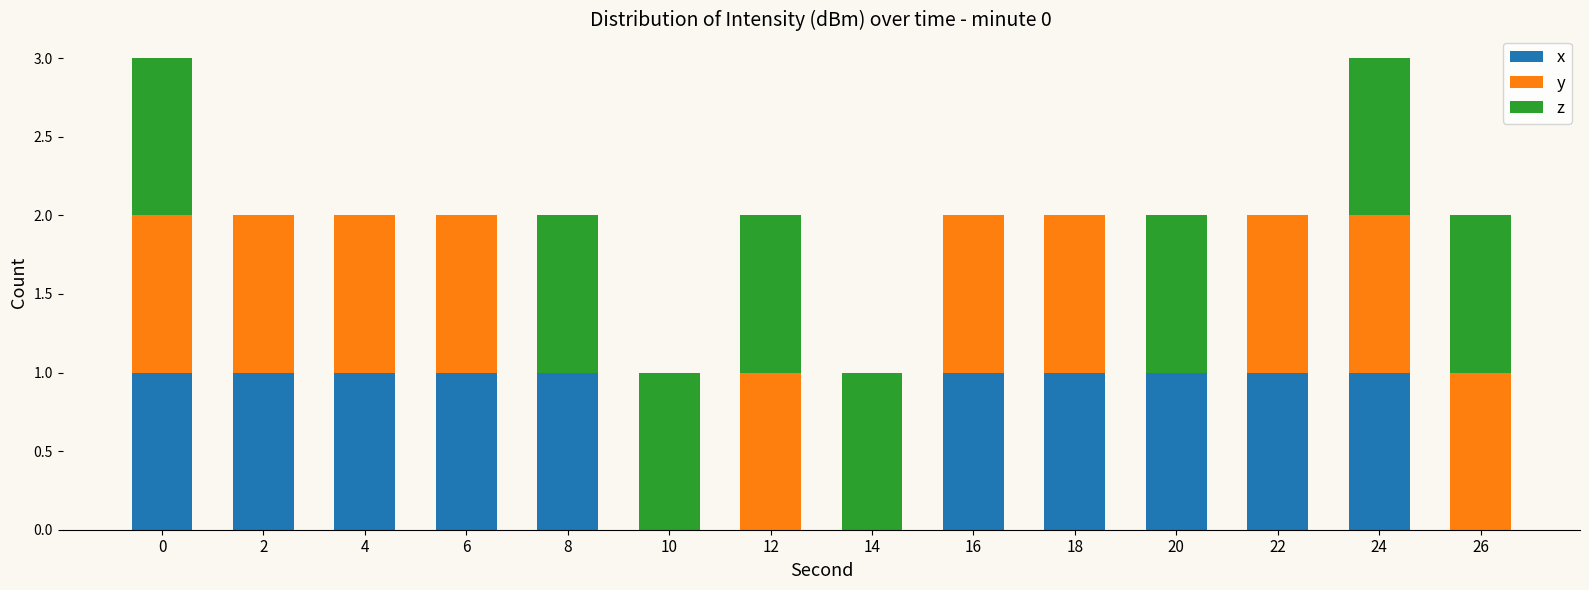

The value of x at 22 is 1. True or false?

True